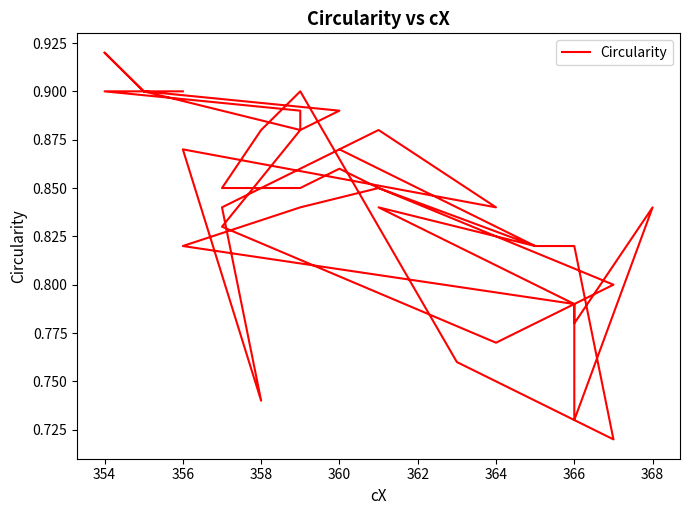

What is the difference between the maximum and minimum values?

0.2